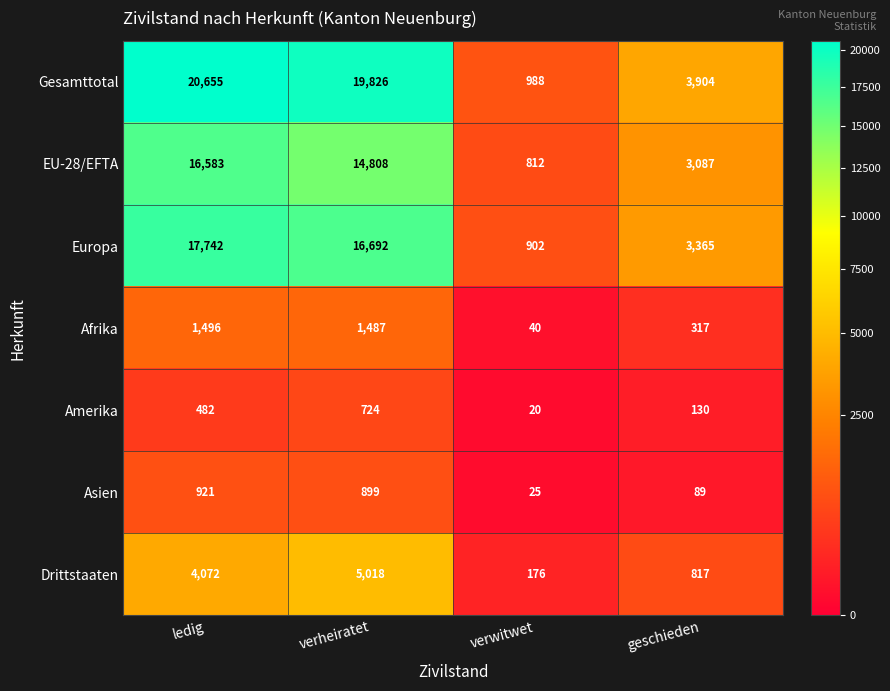

Is it true that Drittstaaten equals 5018 at verheiratet?

True